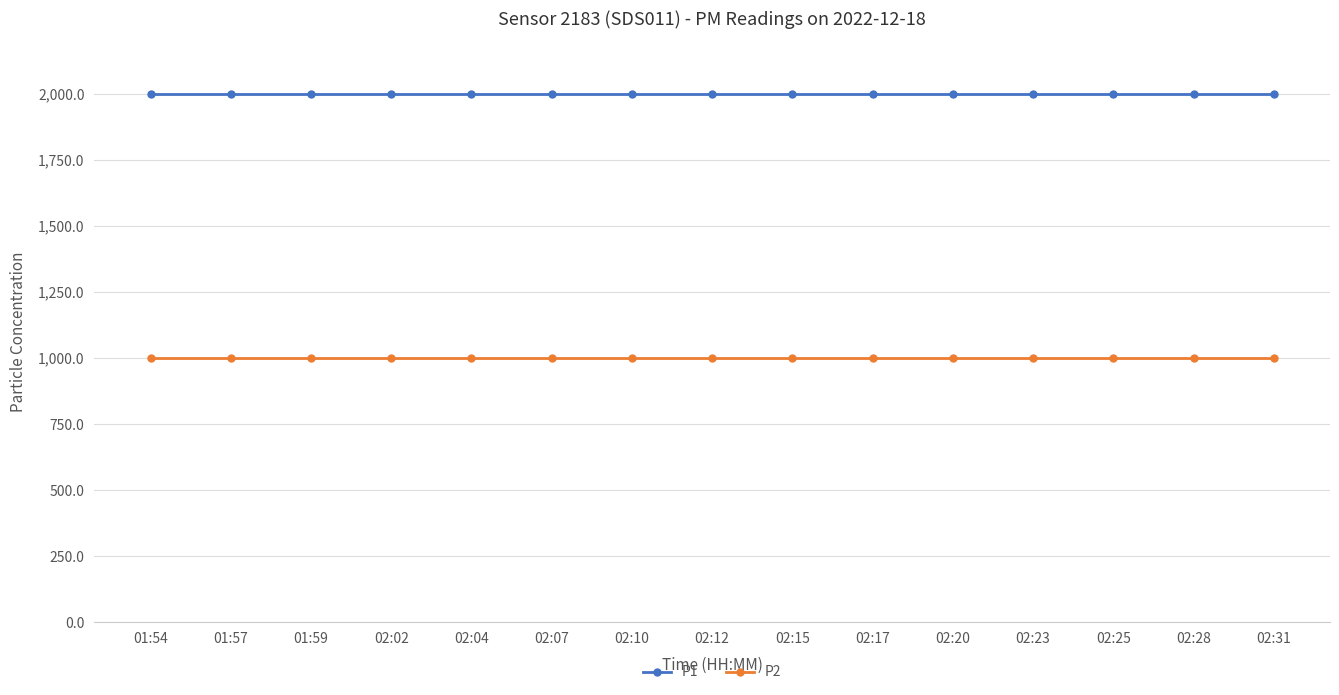

What is the total value across all series at 02:28?

2999.8